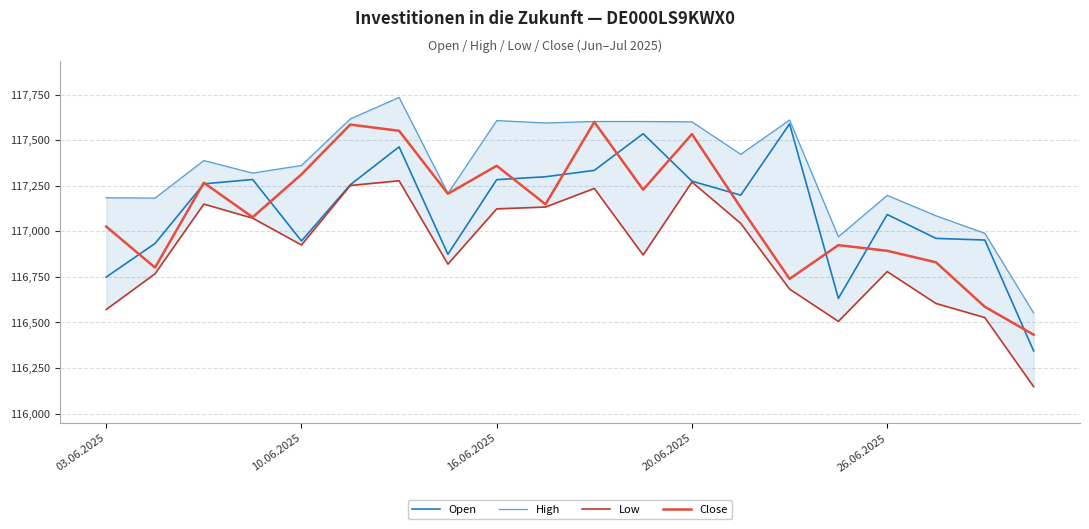

What is the difference between the highest and lowest values at 17?

481